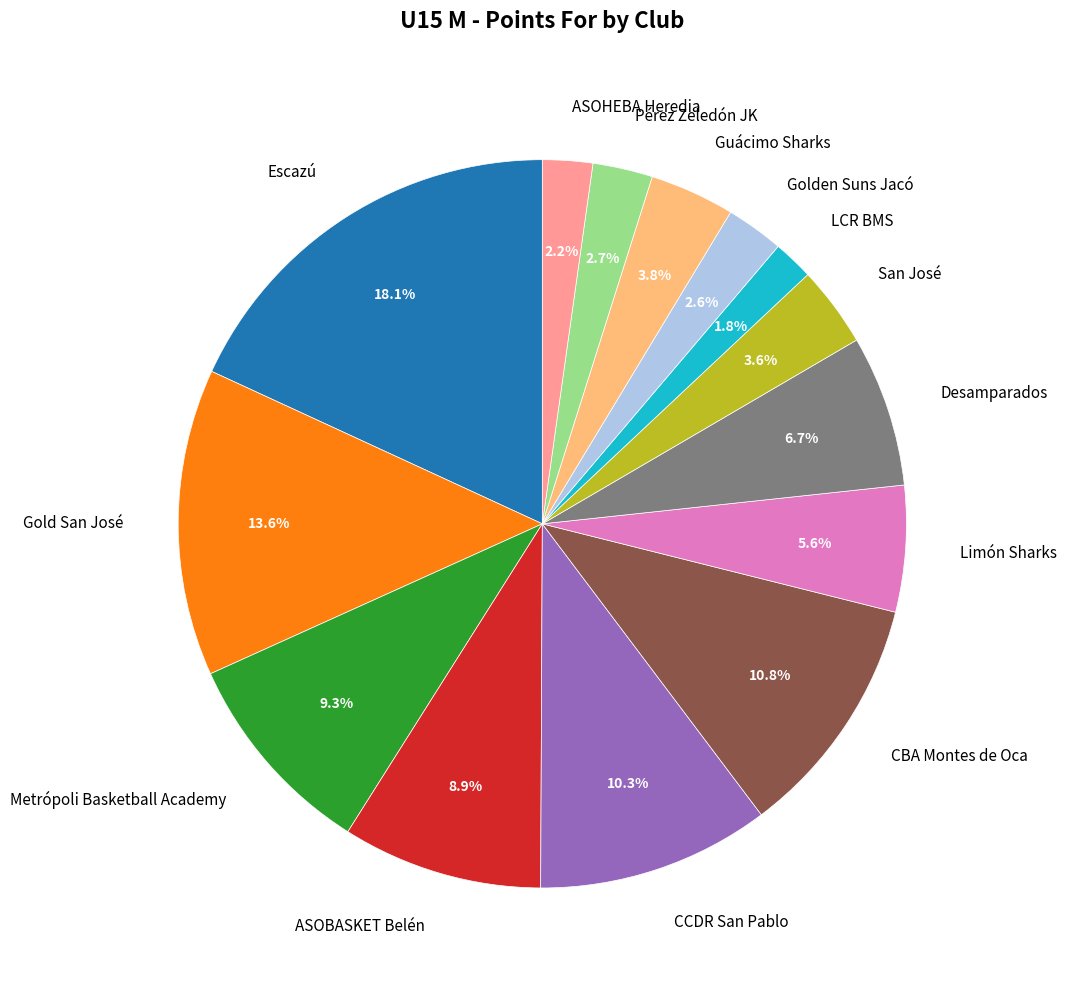

What is the largest slice in the pie chart?

Escazú